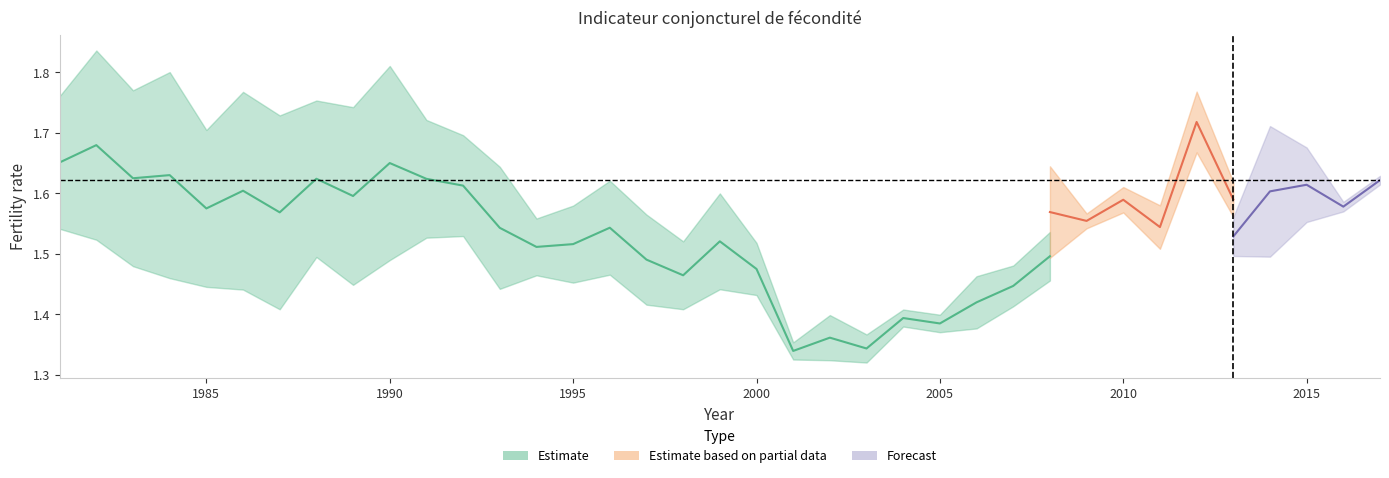

Which has a higher value, 2012 or 1997?

2012